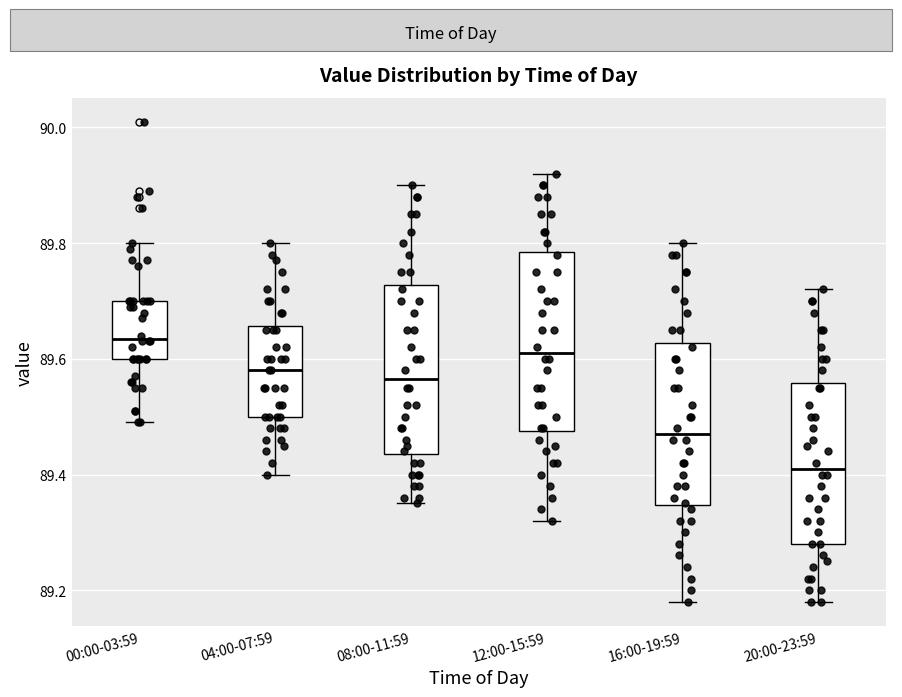

Reading left to right, transcribe this box plot: for each box, give where its median line is, the range the box spans, and where its two whiskers end, as read against the y-axis. The values are not printed on the chart, so give them approximately, as read against the axis.

00:00-03:59: median 89.64, box 89.60 to 89.70, whiskers 89.50 to 89.80
04:00-07:59: median 89.58, box 89.50 to 89.66, whiskers 89.40 to 89.80
08:00-11:59: median 89.56, box 89.44 to 89.72, whiskers 89.36 to 89.90
12:00-15:59: median 89.62, box 89.48 to 89.78, whiskers 89.32 to 89.92
16:00-19:59: median 89.48, box 89.34 to 89.62, whiskers 89.18 to 89.80
20:00-23:59: median 89.42, box 89.28 to 89.56, whiskers 89.18 to 89.72